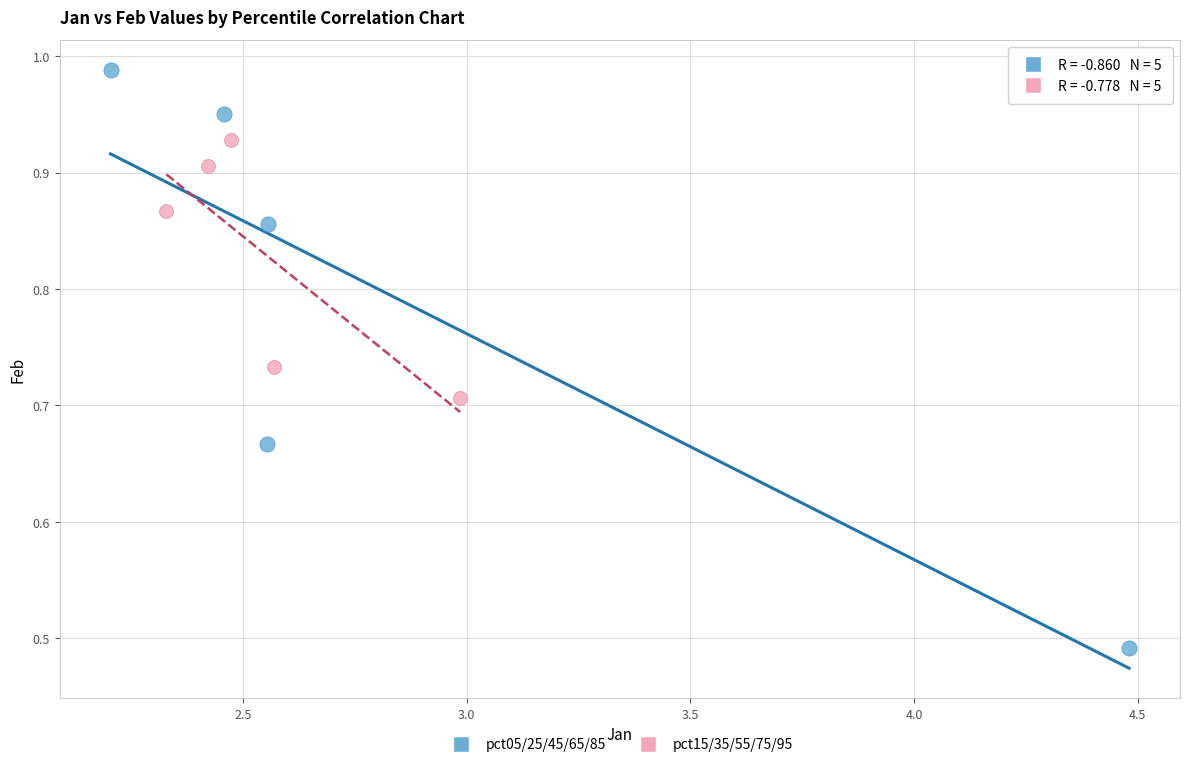

Which series has the largest Y range (max minus min)?

pct05/25/45/65/85